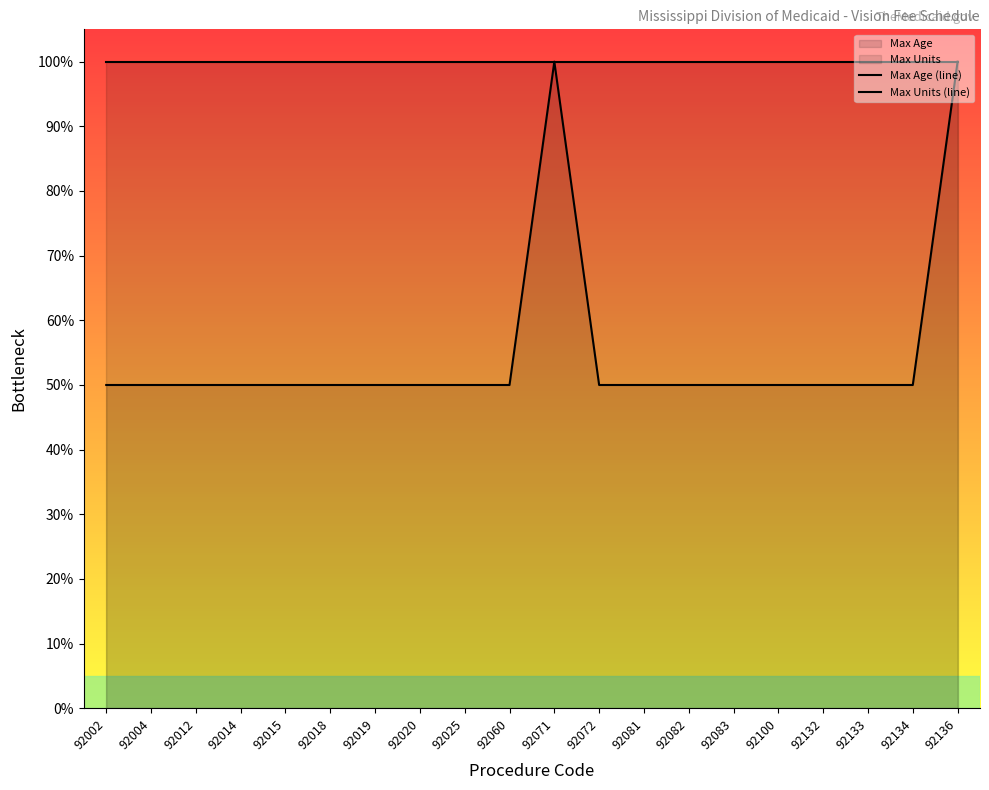

Reading left to right, what are all the values shown in this chart?

Max Age (line): 92002=99.9	92004=99.9	92012=99.9	92014=99.9	92015=99.9	92018=99.9	92019=99.9	92020=99.9	92025=99.9	92060=99.9	92071=99.9	92072=99.9	92081=99.9	92082=99.9	92083=99.9	92100=99.9	92132=99.9	92133=99.9	92134=99.9	92136=99.9
Max Units (line): 92002=50.0	92004=50.0	92012=50.0	92014=50.0	92015=50.0	92018=50.0	92019=50.0	92020=50.0	92025=50.0	92060=50.0	92071=100.0	92072=50.0	92081=50.0	92082=50.0	92083=50.0	92100=50.0	92132=50.0	92133=50.0	92134=50.0	92136=100.0